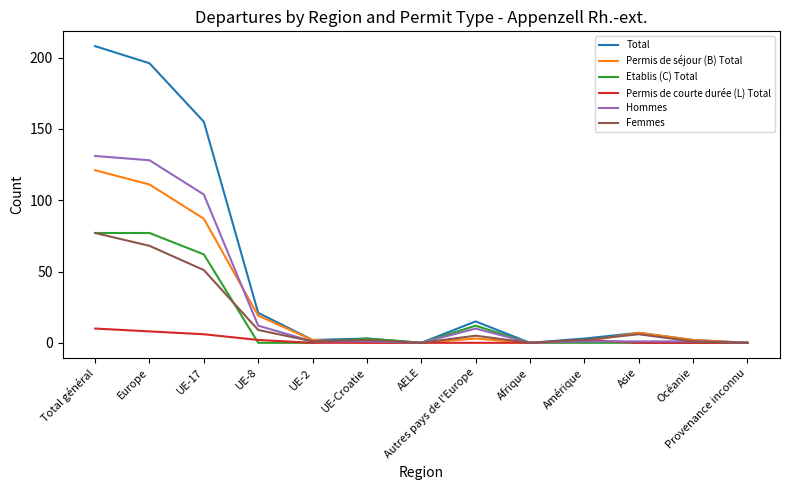

At how many categories does at least one series exceed 81?

3